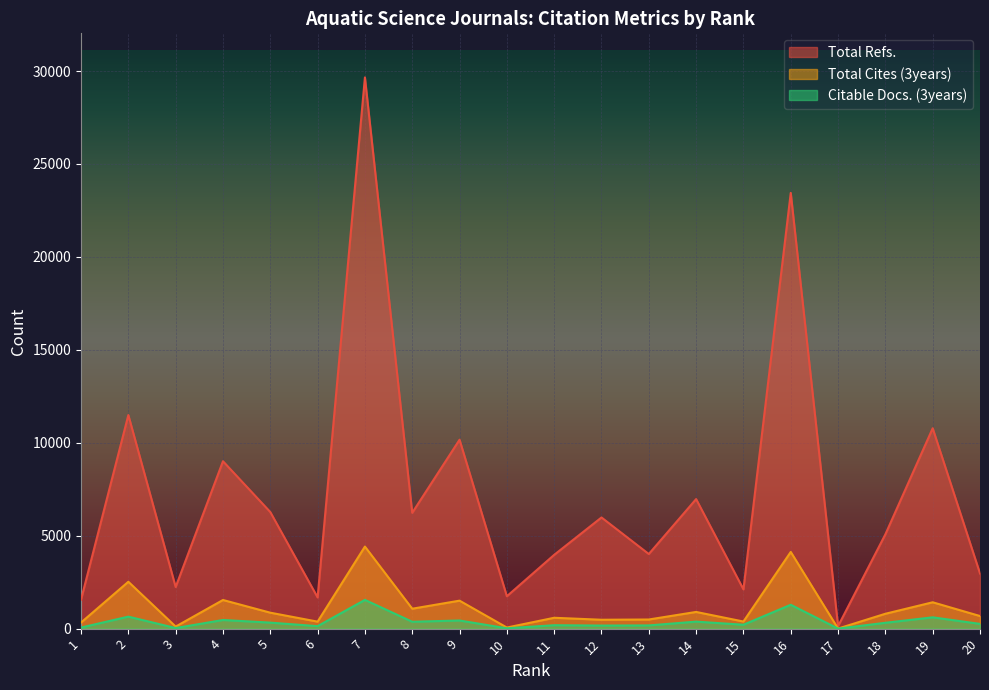

At which category is the sum across all series the highest?

7